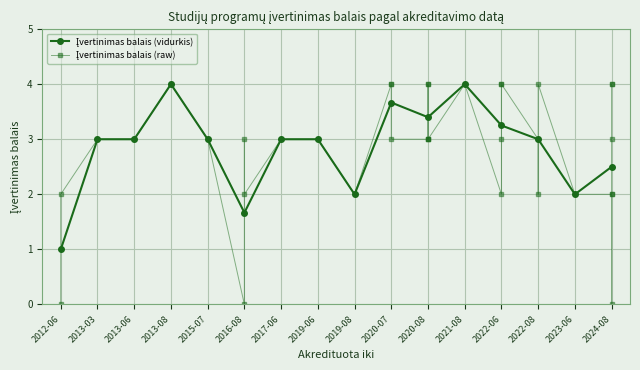

True or false: the data shows 3 at 2015-07.

True